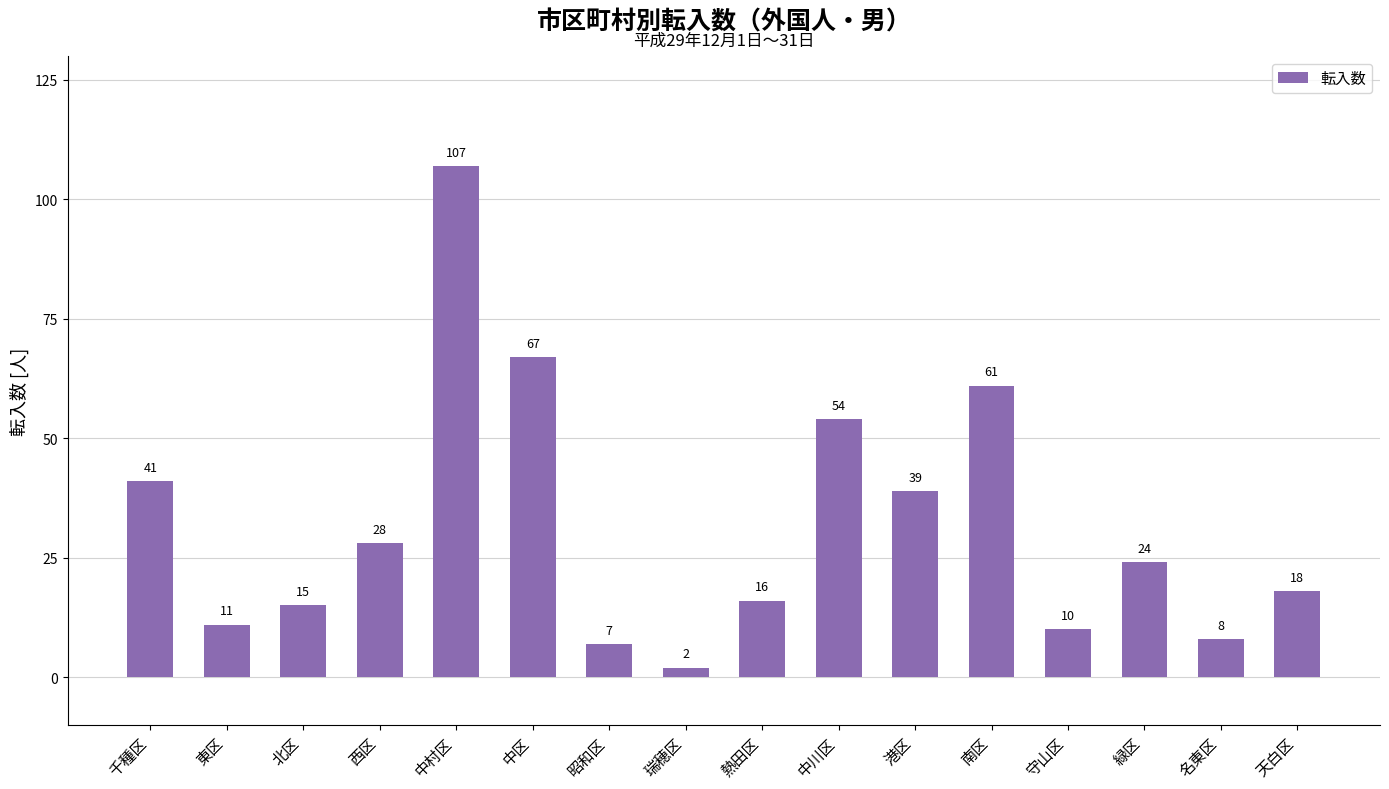

Rank the categories by value from lowest to highest.

瑞穂区, 昭和区, 名東区, 守山区, 東区, 北区, 熱田区, 天白区, 緑区, 西区, 港区, 千種区, 中川区, 南区, 中区, 中村区